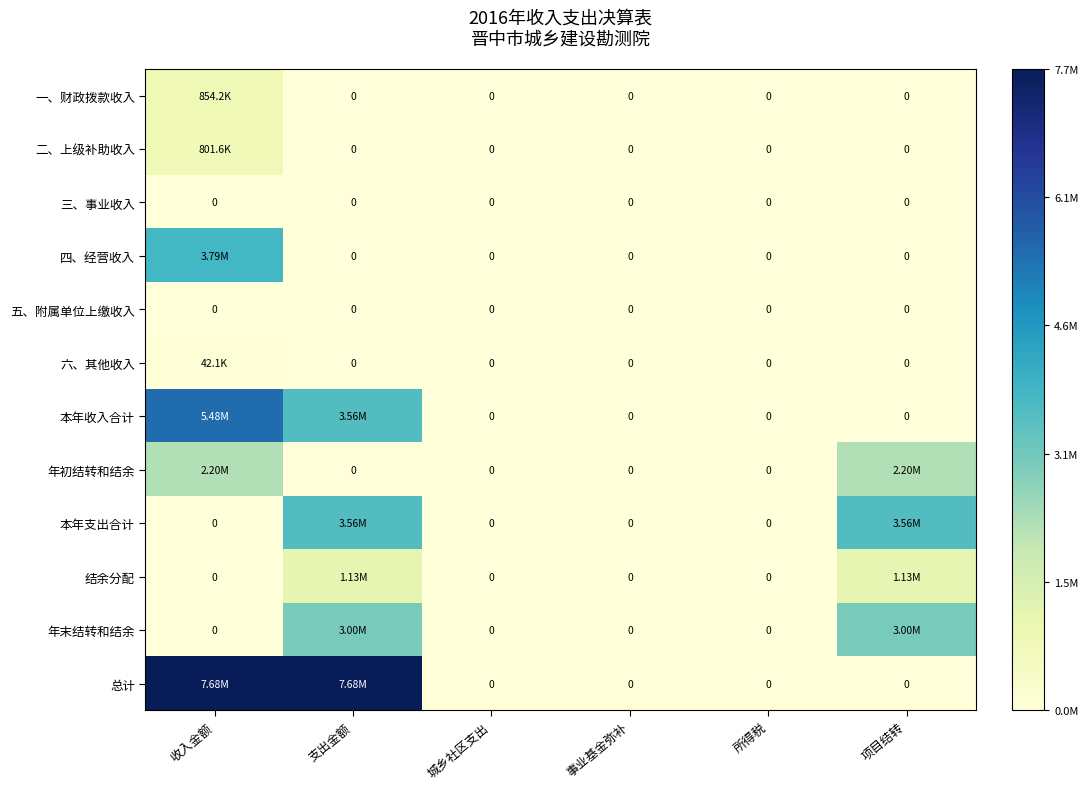

At which label does 三、事业收入 reach its minimum?

收入金额